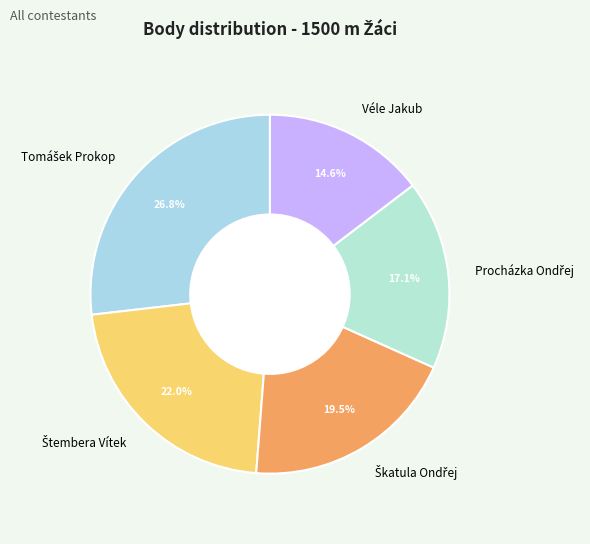

To the nearest percent, what is the difference between the largest and smallest slice percentages?

12%